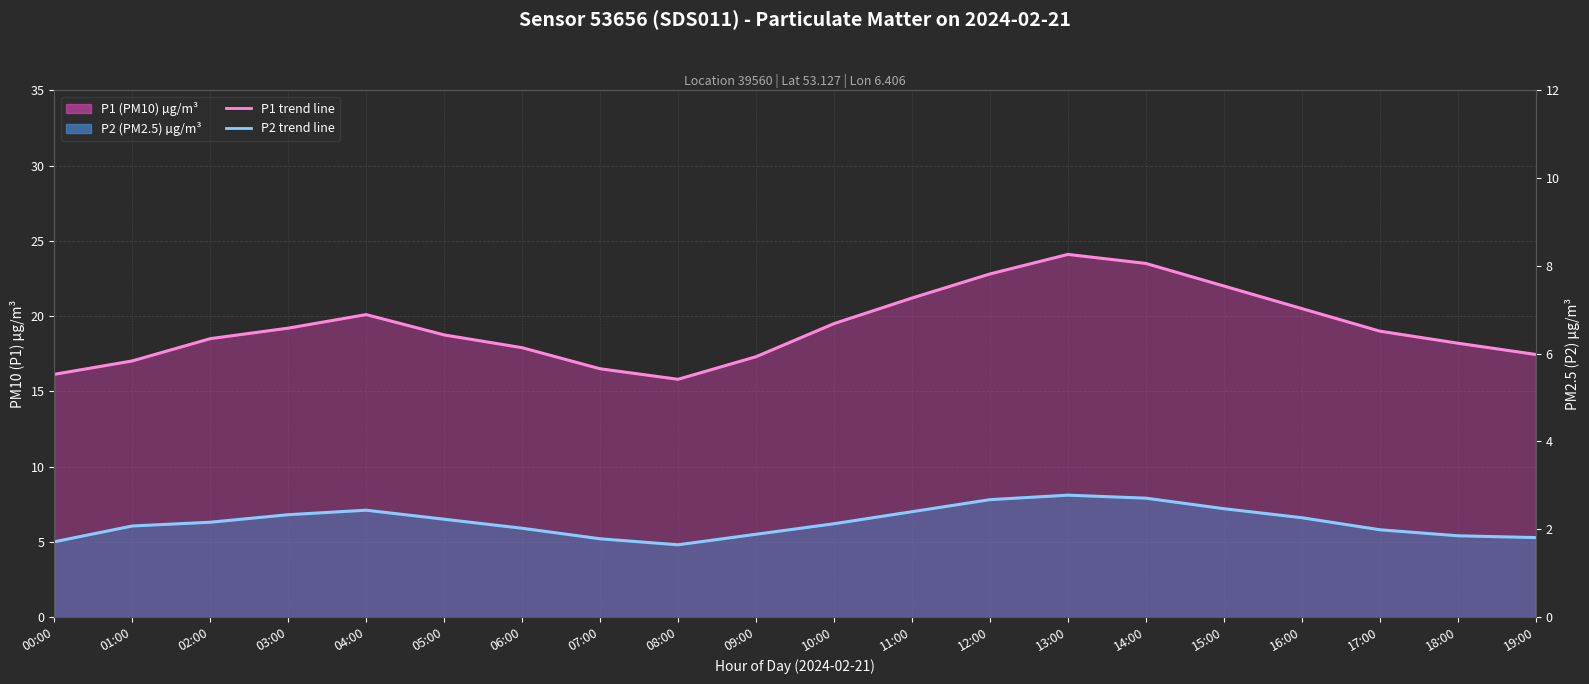

Count the number of categories in the chart.

20